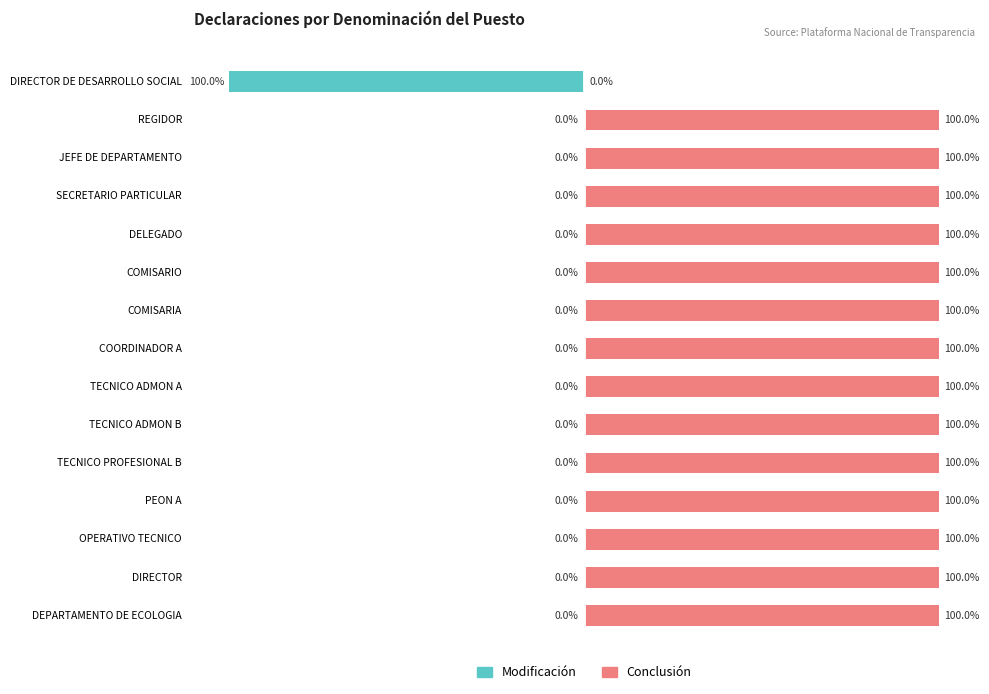

Rank the series by their average value, from lowest to highest.

Modificación, Conclusión